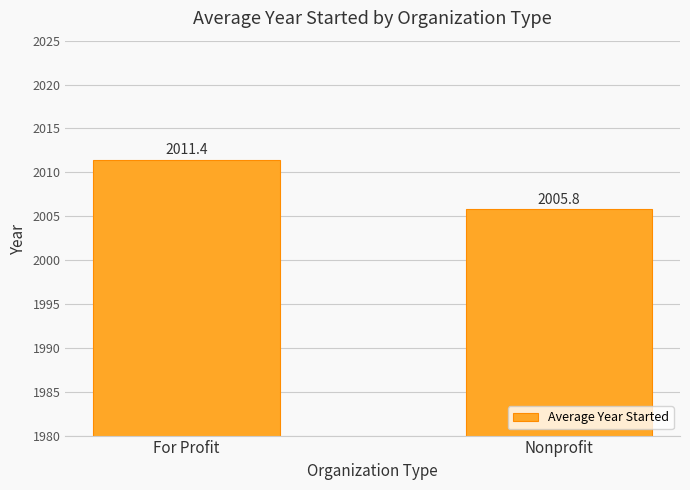

Approximately how many times larger is the value at Nonprofit compared to For Profit?

1.0